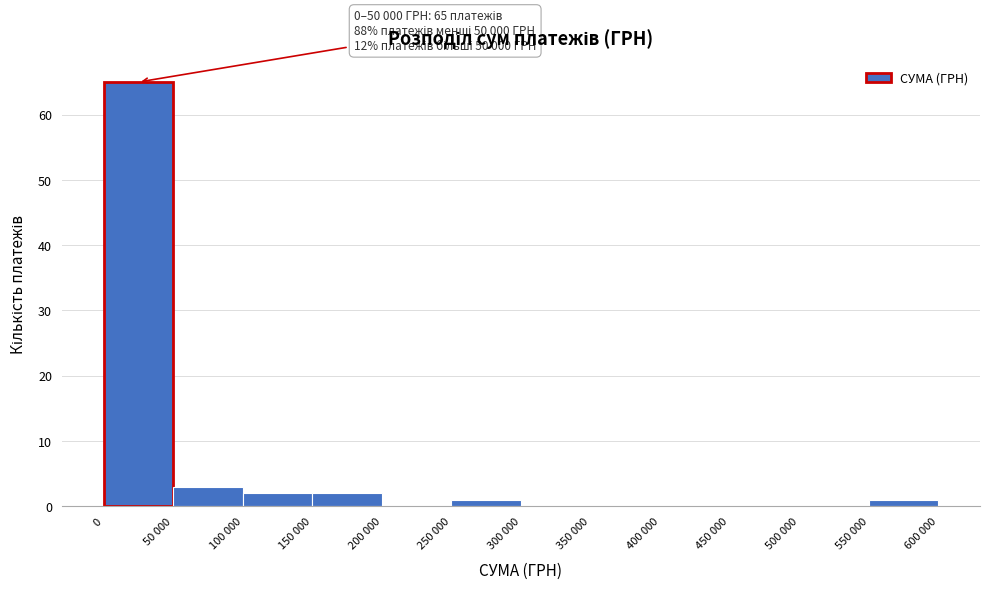

Reading right to left, transcribe all the data shown in this chart.

550 000=1	500 000=0	450 000=0	400 000=0	350 000=0	300 000=0	250 000=1	200 000=0	150 000=2	100 000=2	50 000=3	0=65